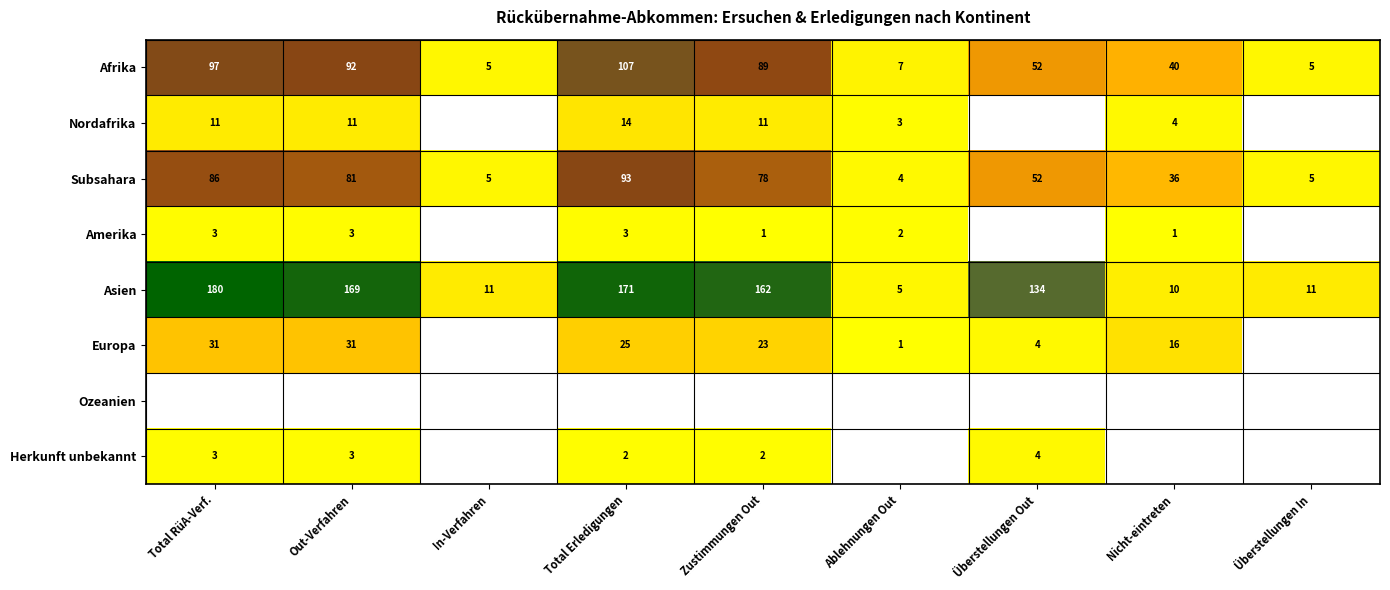

What is the spread (max minus min) of values at In-Verfahren?

6.0